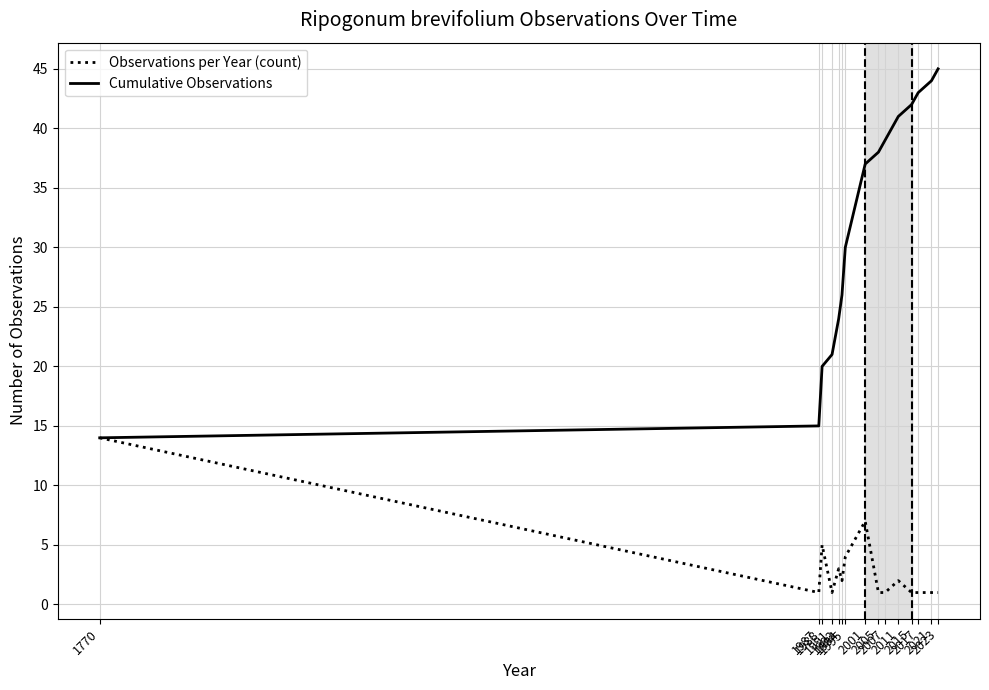

Which series has the largest total across all categories?

Cumulative Observations